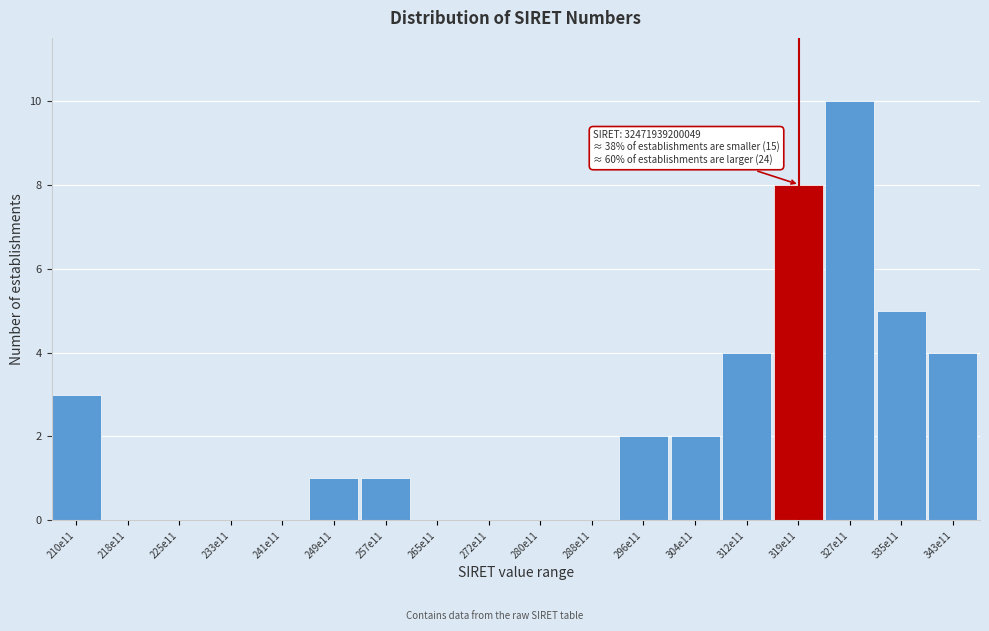

Reading right to left, transcribe all the data shown in this chart.

343e11=4	335e11=5	327e11=10	319e11=8	312e11=4	304e11=2	296e11=2	288e11=0	280e11=0	272e11=0	265e11=0	257e11=1	249e11=1	241e11=0	233e11=0	225e11=0	218e11=0	210e11=3